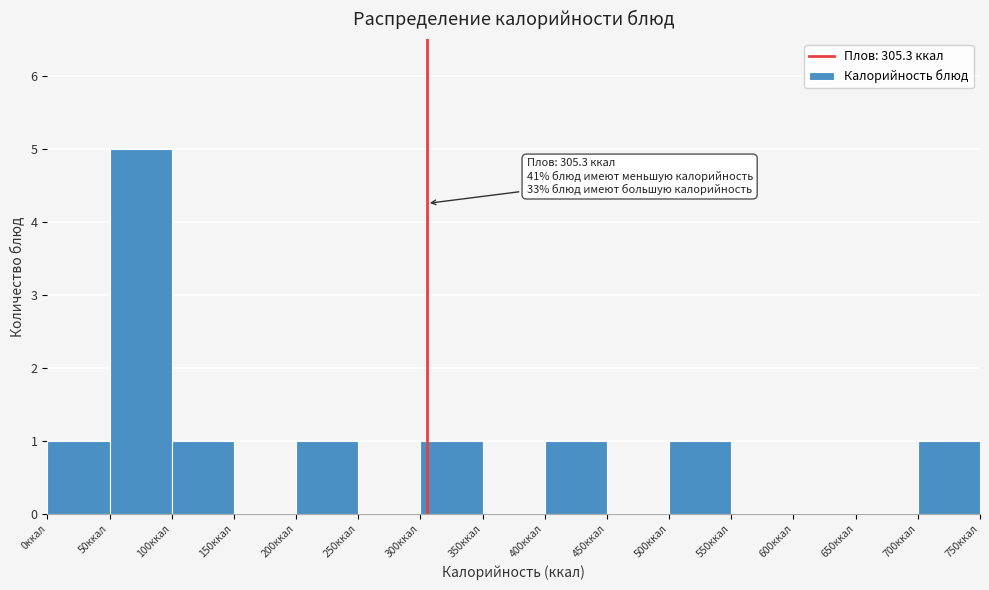

Which range on the x-axis has the tallest bar?

50 to 100